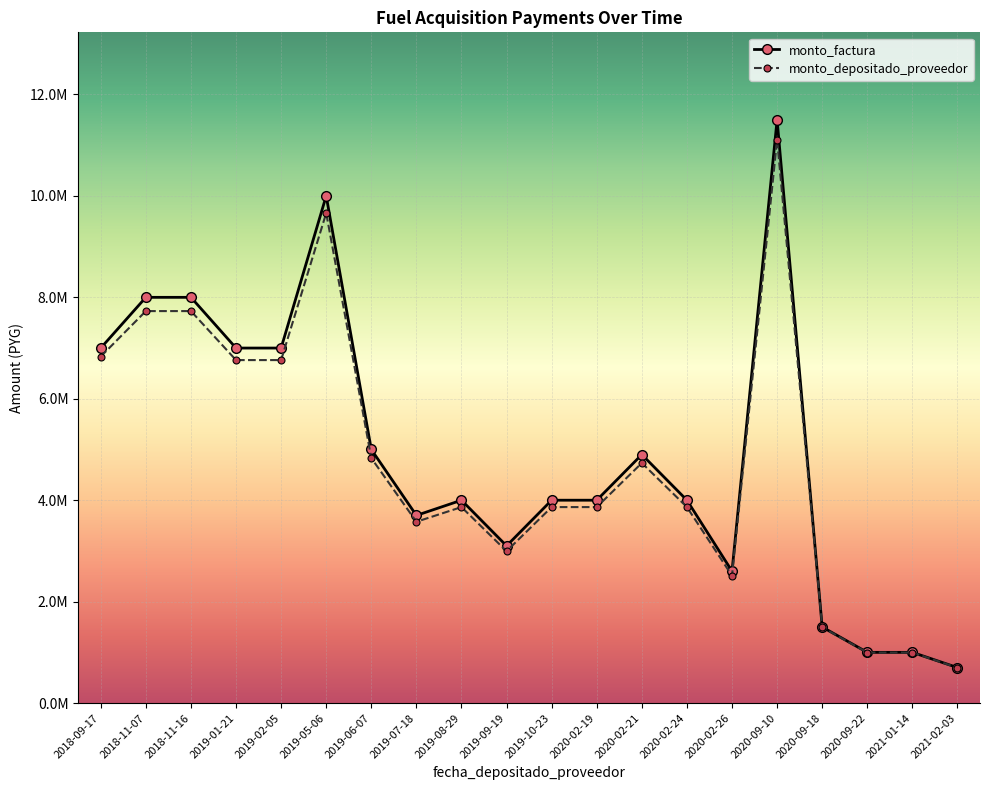

Does the chart display data point markers on the line(s)?

Yes